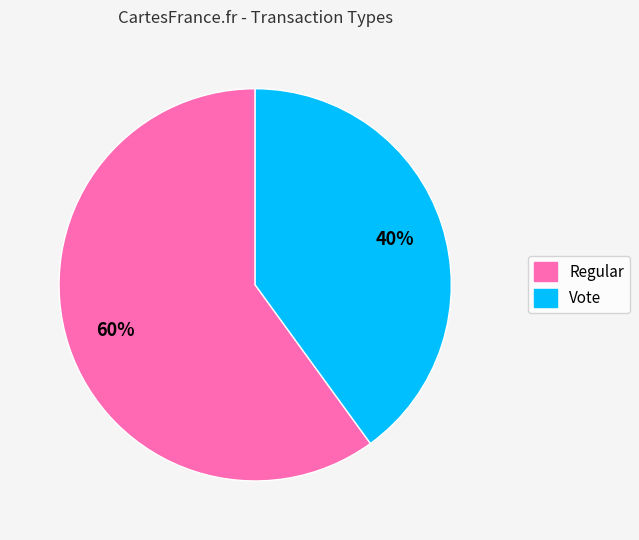

Which slice is the smallest?

Vote